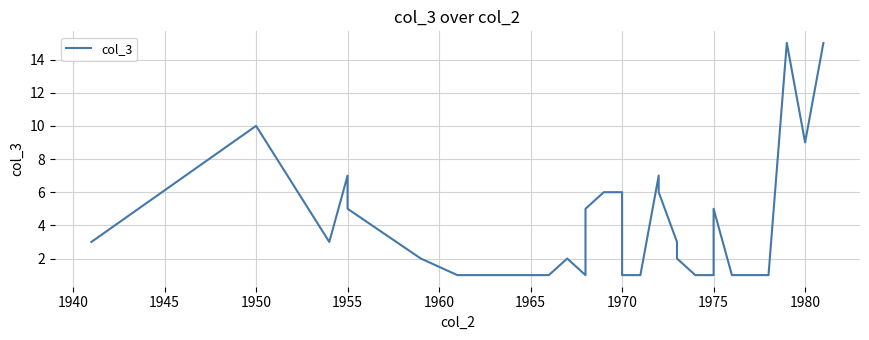

What is the value of the 20th point from the left?

1